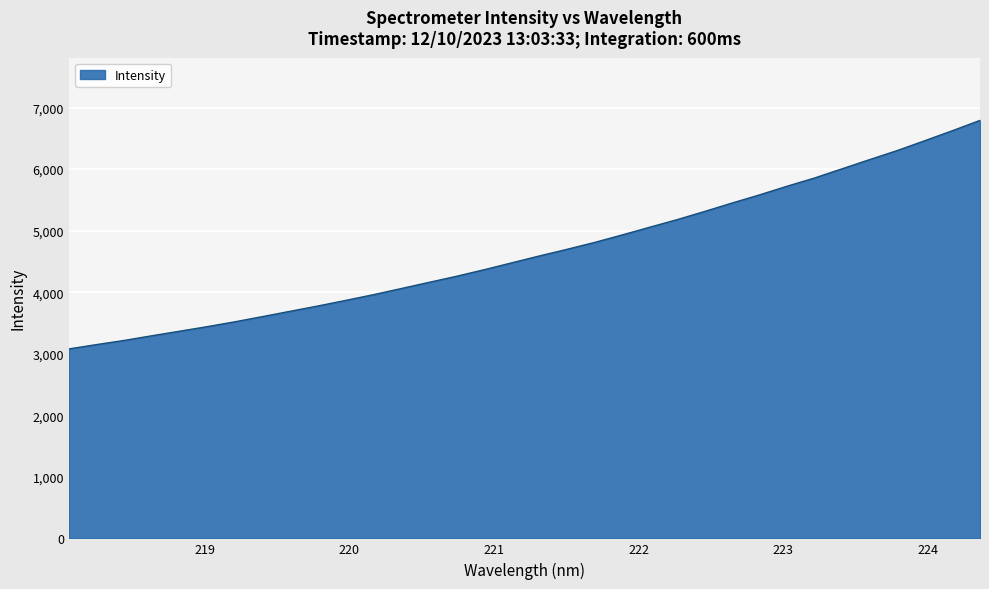

What is the smallest value displayed?

3078.2